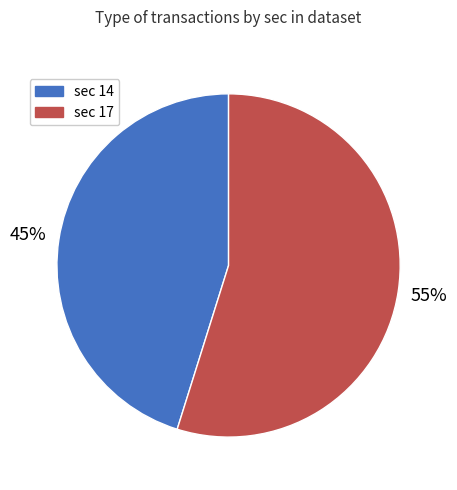

Is there any slice that represents more than half of the pie?

Yes